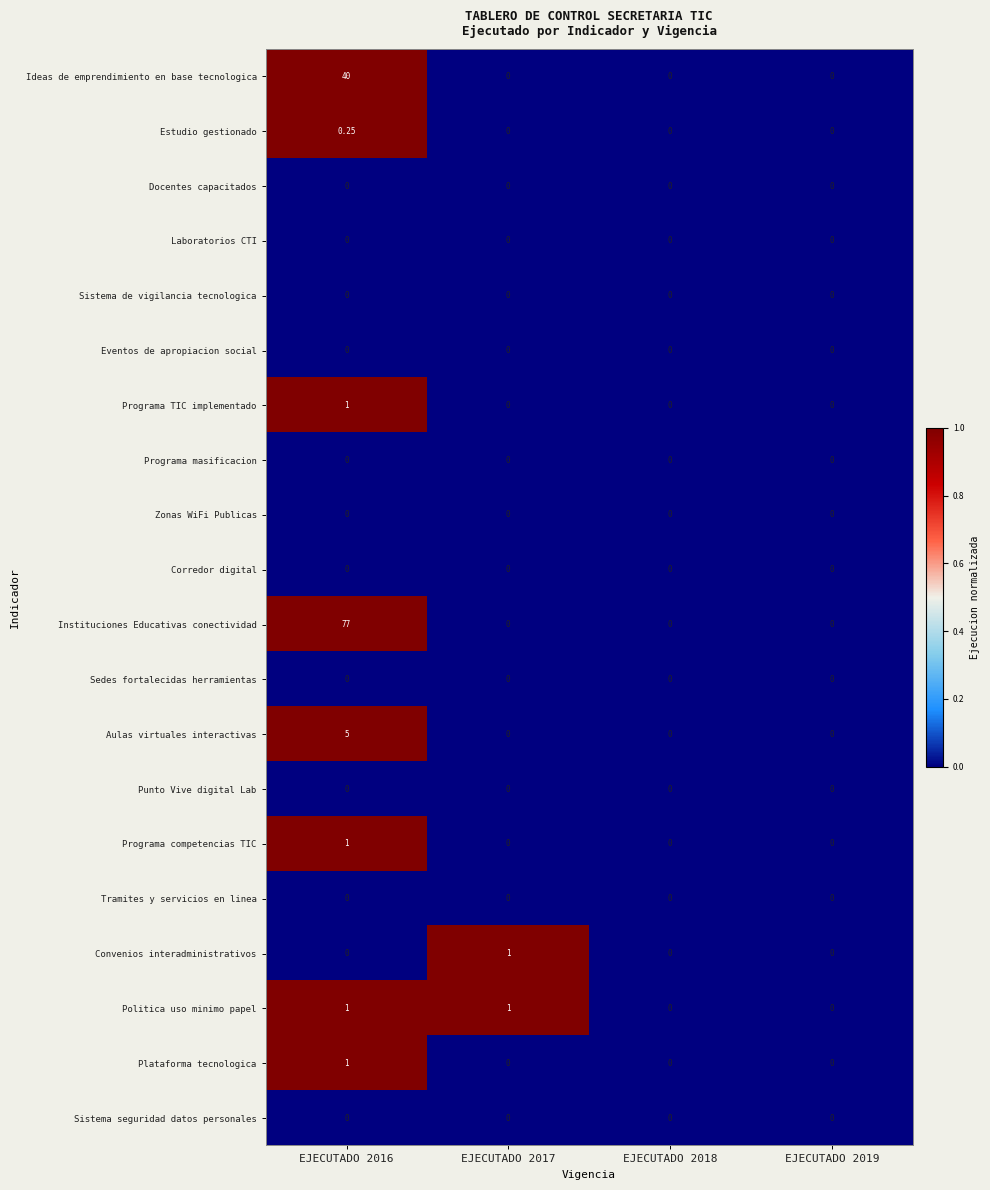

Which series has the largest total across all categories?

Instituciones Educativas conectividad